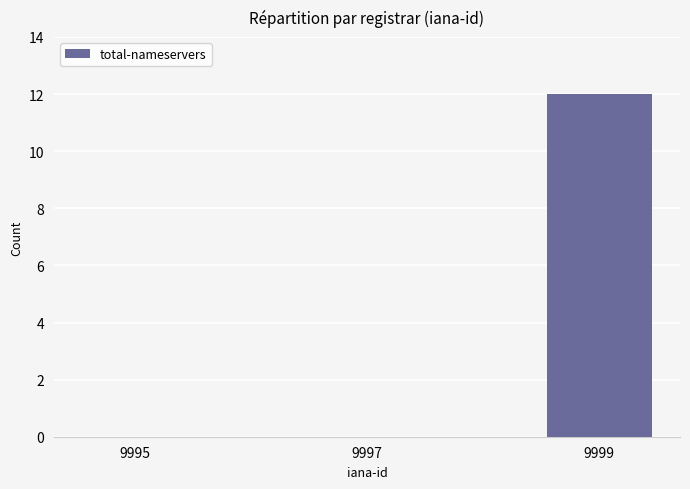

What is the sum of all values?

12